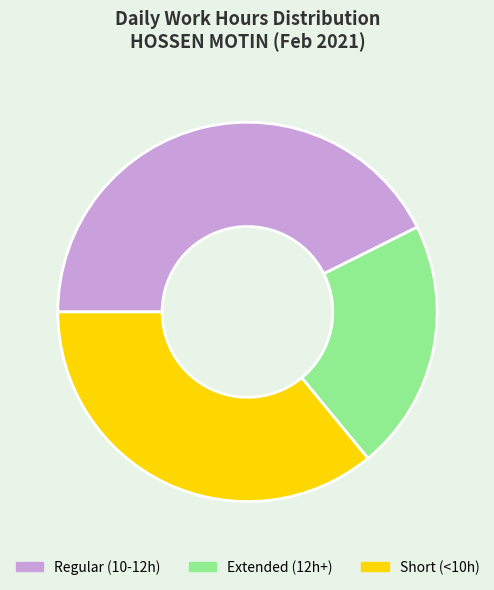

Combined, do Extended (12h+) and Short (<10h) account for over 50%?

Yes